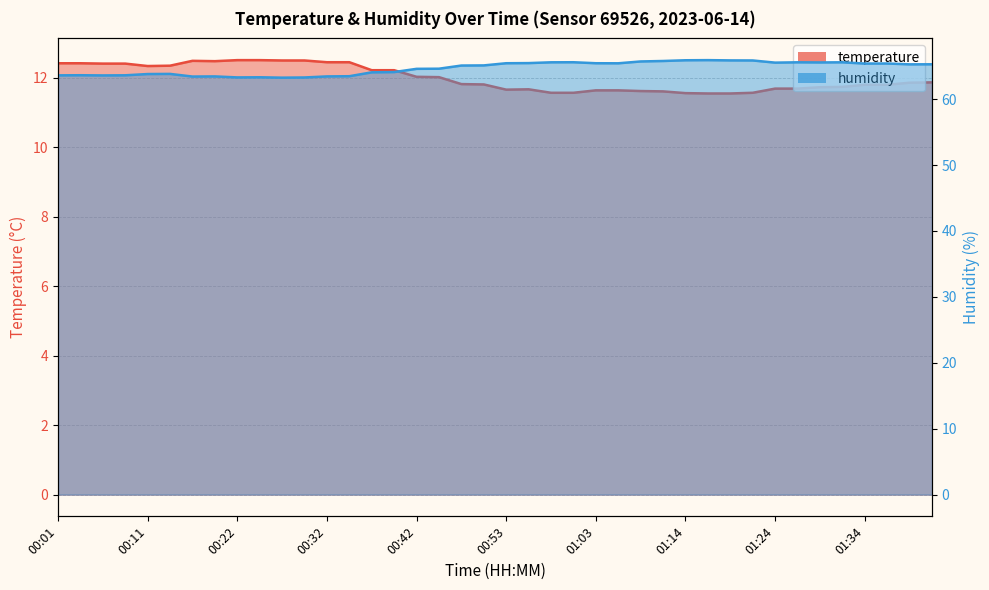

What is the difference between the highest and lowest values at 01:08?

54.1